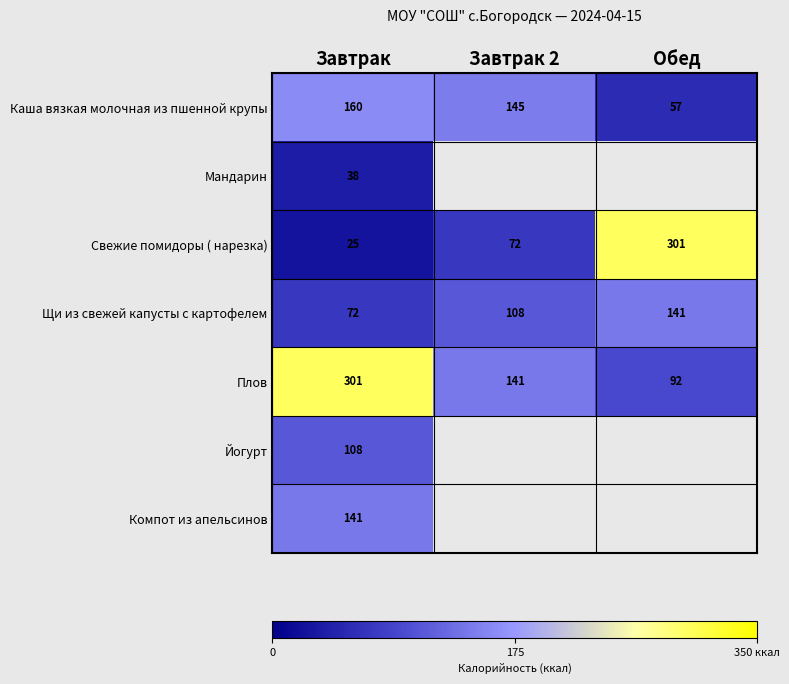

What is the total value across all series at Завтрак?

845